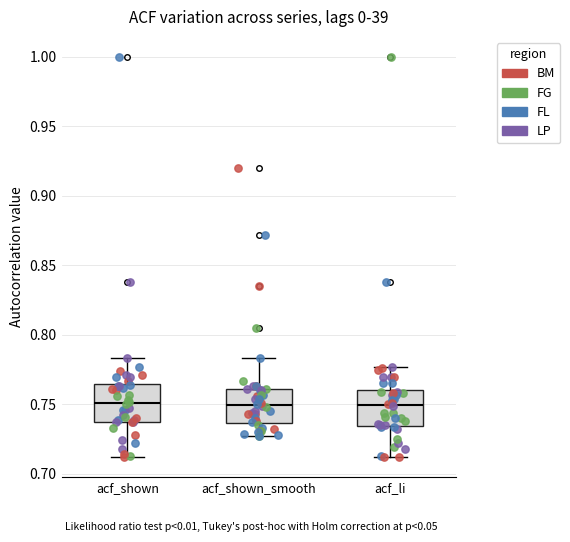

Where is the upper edge of the box for acf_shown on the y-axis? The values are not printed on the chart, so give them approximately, as read against the axis.

0.765